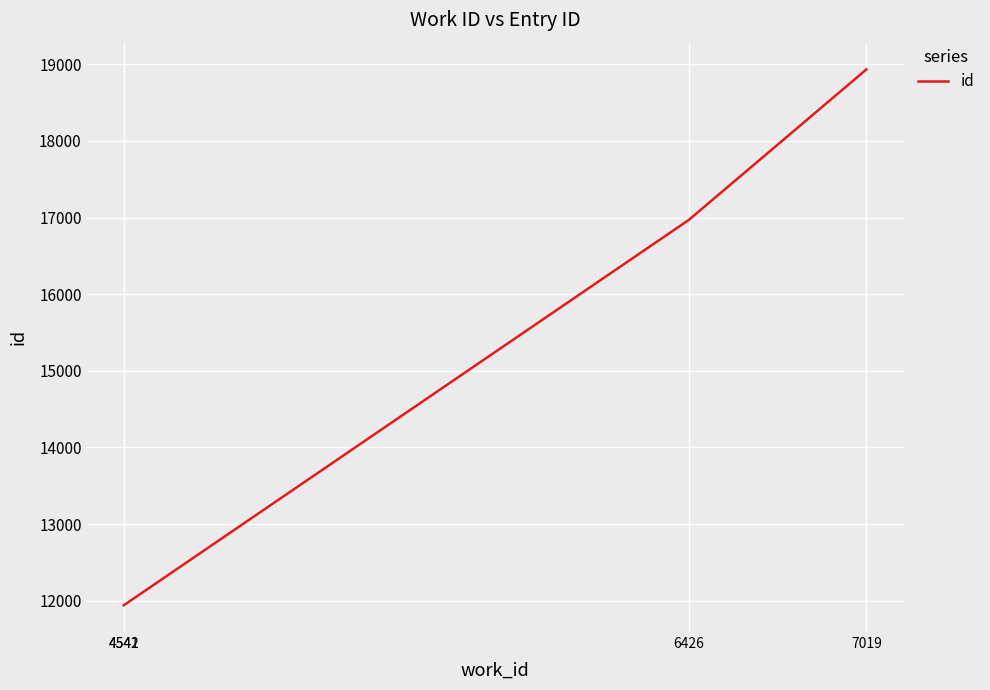

What is the change in value from 4542 to 6426?

+5025